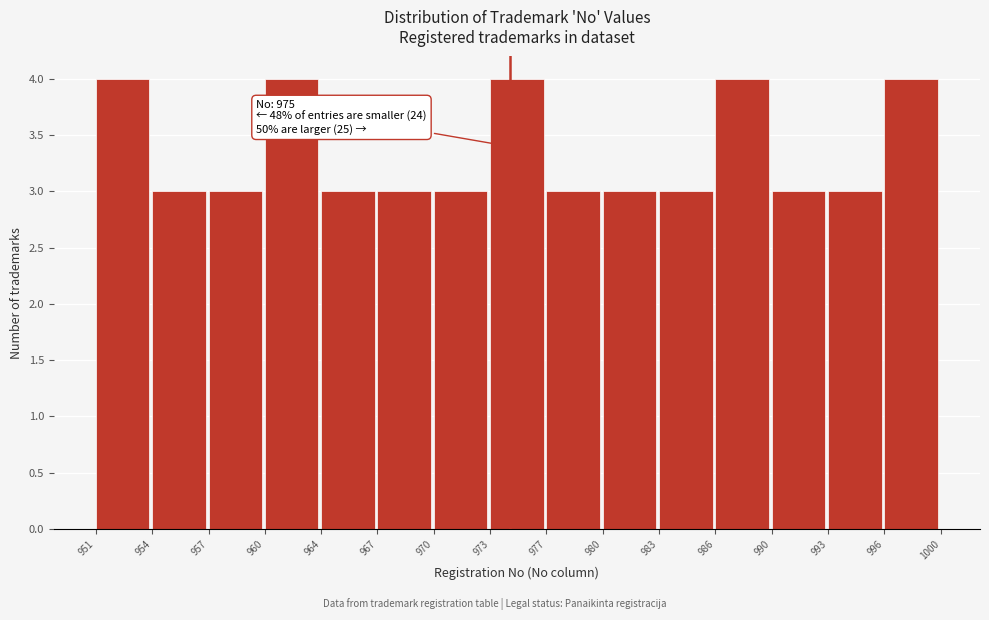

Reading right to left, transcribe all the data shown in this chart.

996=4	993=3	990=3	986=4	983=3	980=3	977=3	973=4	970=3	967=3	964=3	960=4	957=3	954=3	951=4